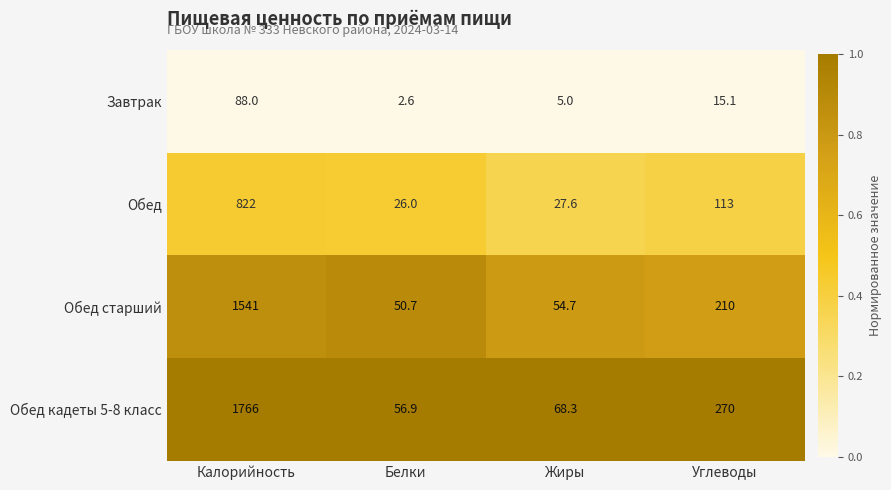

At which category is the sum across all series the highest?

Калорийность